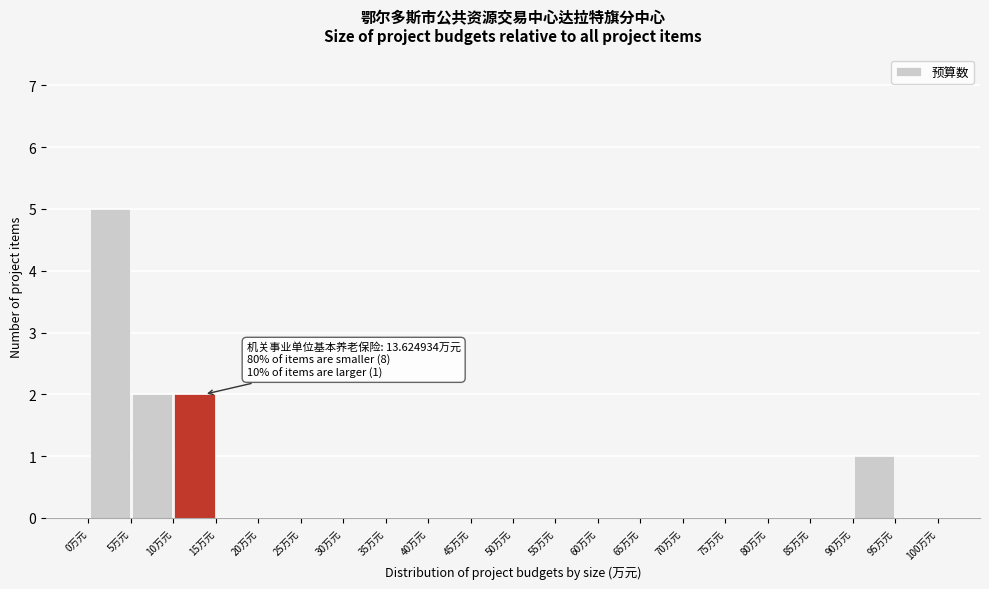

Over which range of the x-axis is the bar tallest?

0 to 5